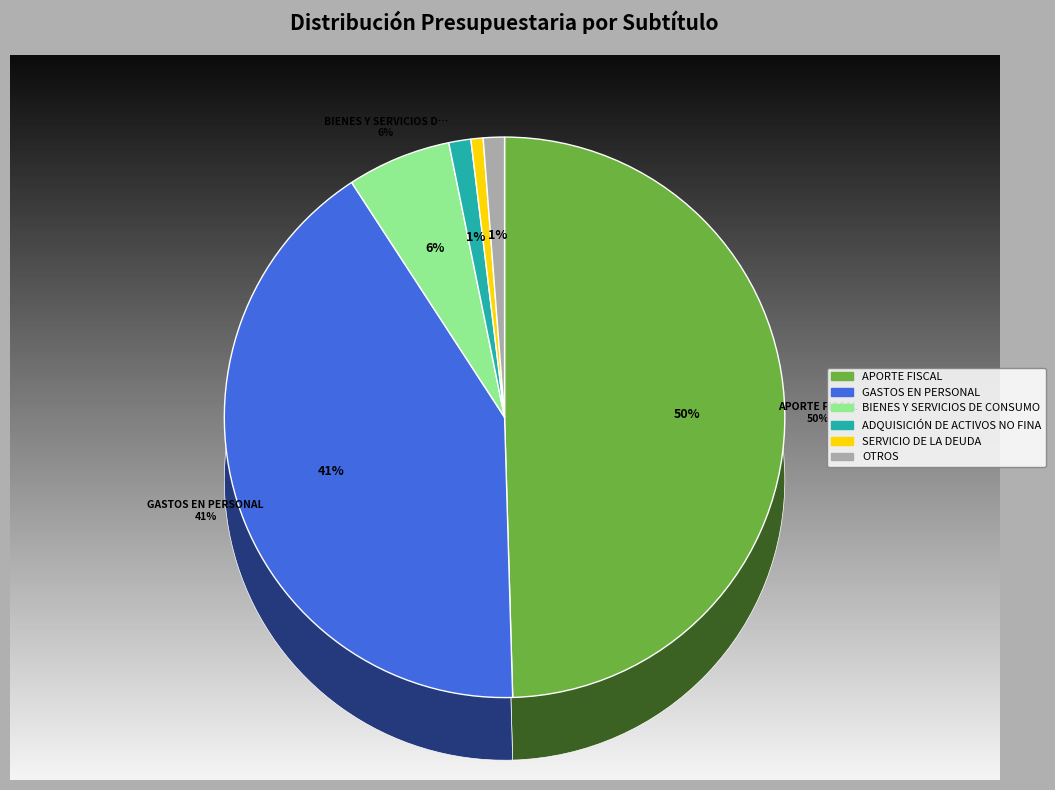

Which slice is the largest?

APORTE FISCAL